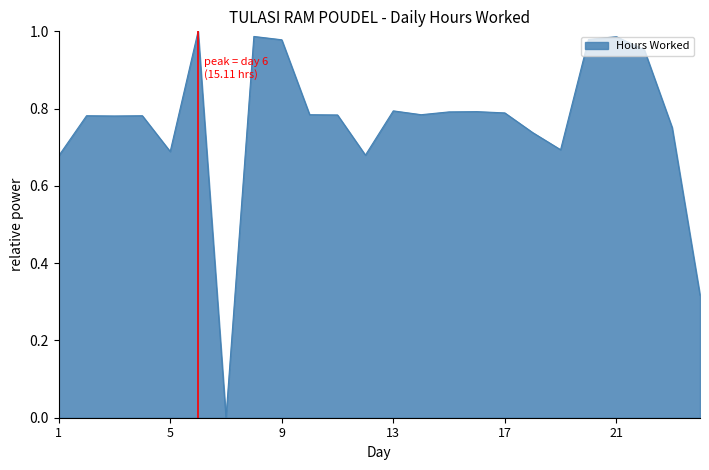

How many lines are shown in the chart?

1